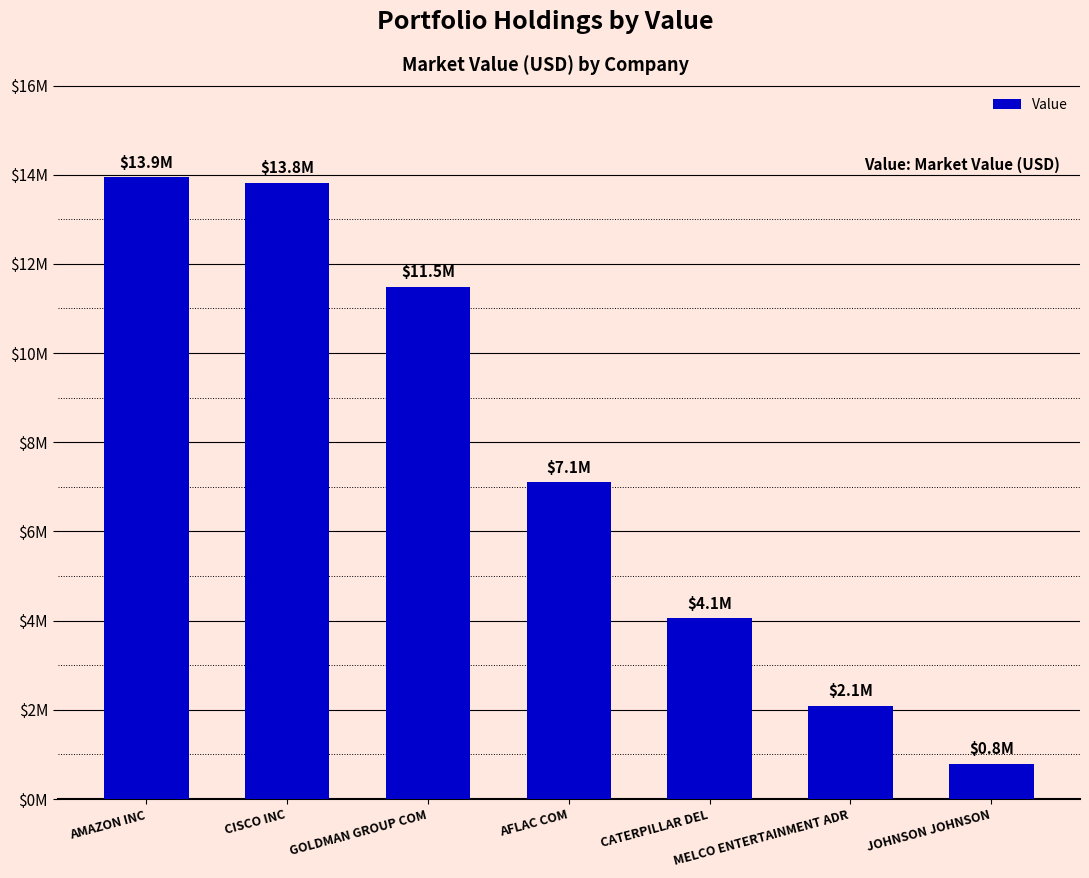

Where does the data first go above 7104000?

AMAZON INC